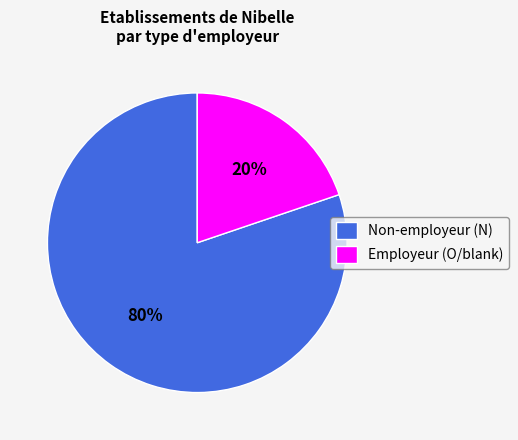

Is it true that Employeur (O/blank) is 20% of the pie?

True